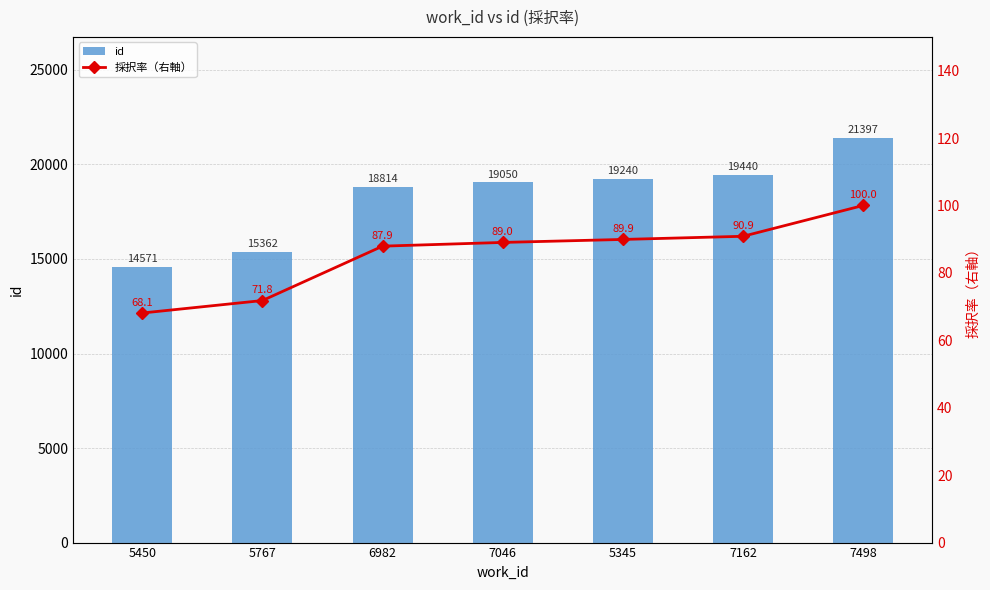

List the series in order of their peak value, highest first.

id, 採択率（右軸）